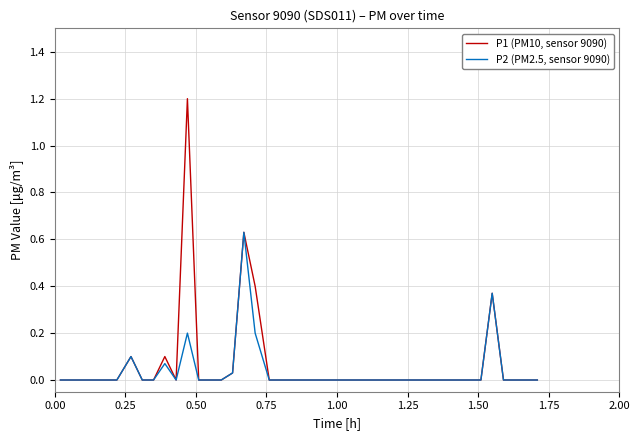

What is the maximum value shown in the chart?

1.2